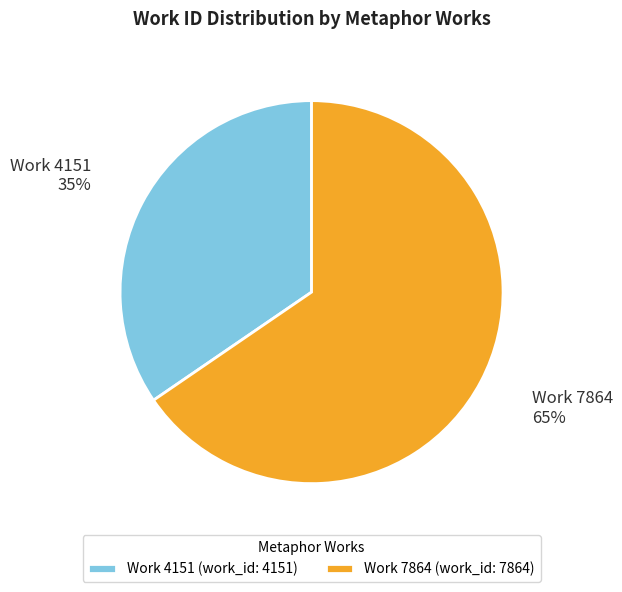

Which slice is the smallest?

Work 4151